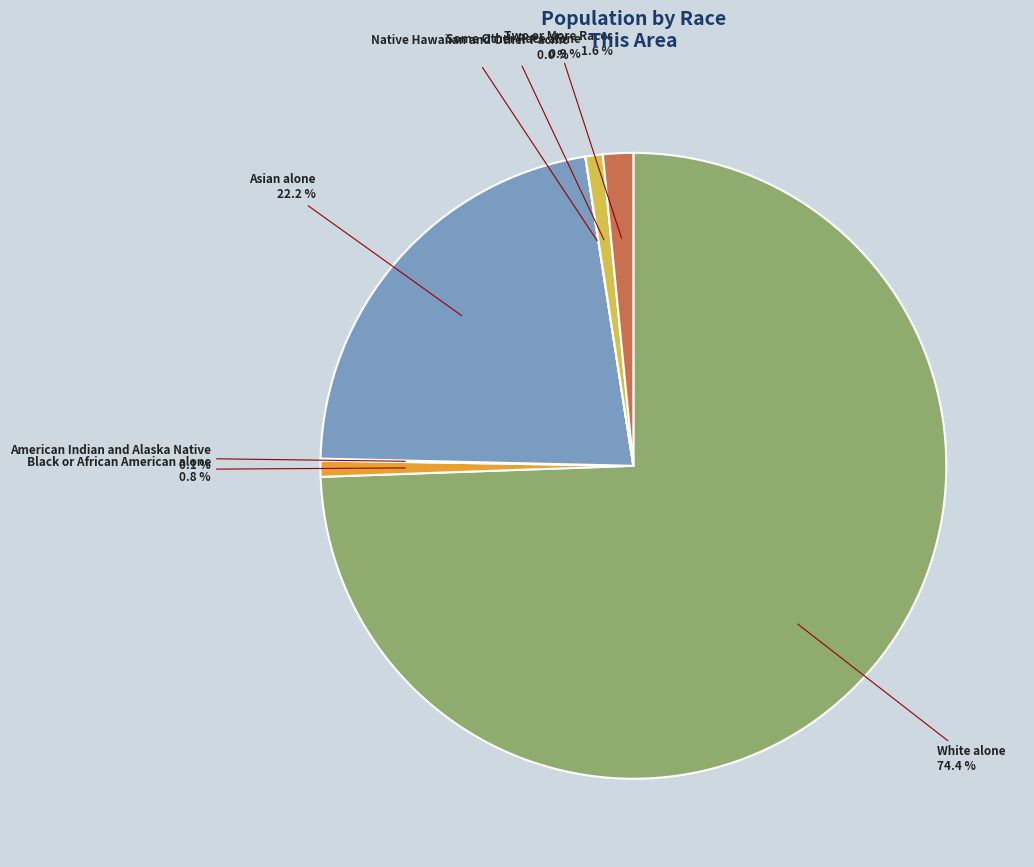

Is there any slice that represents more than half of the pie?

Yes